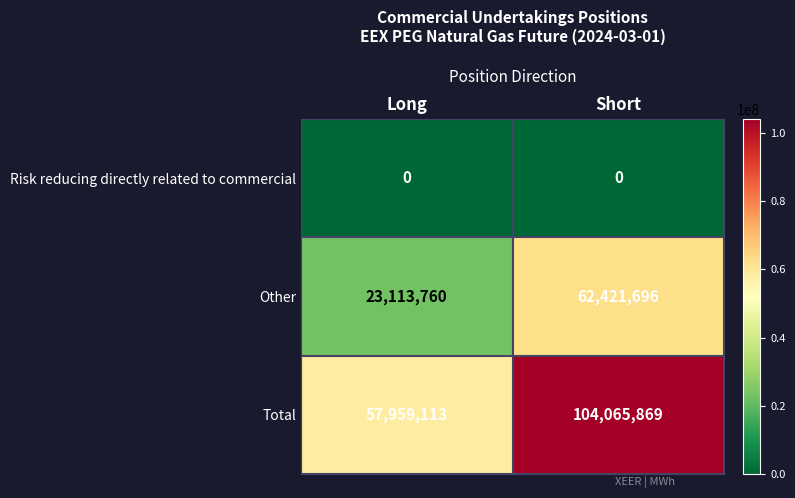

How many series are shown in this chart?

3